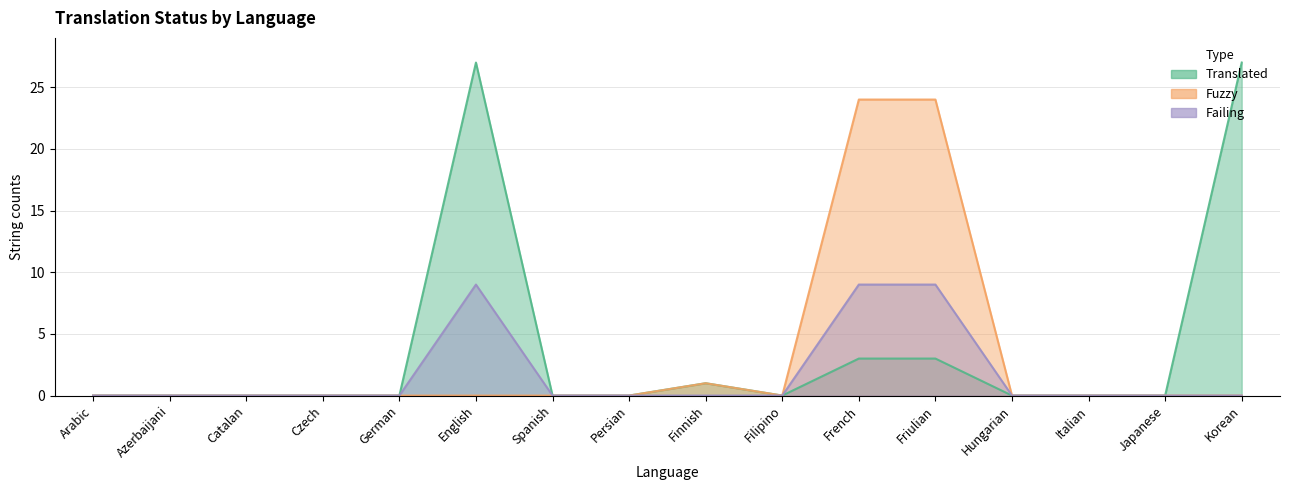

At which label does fuzzy reach its minimum?

Arabic